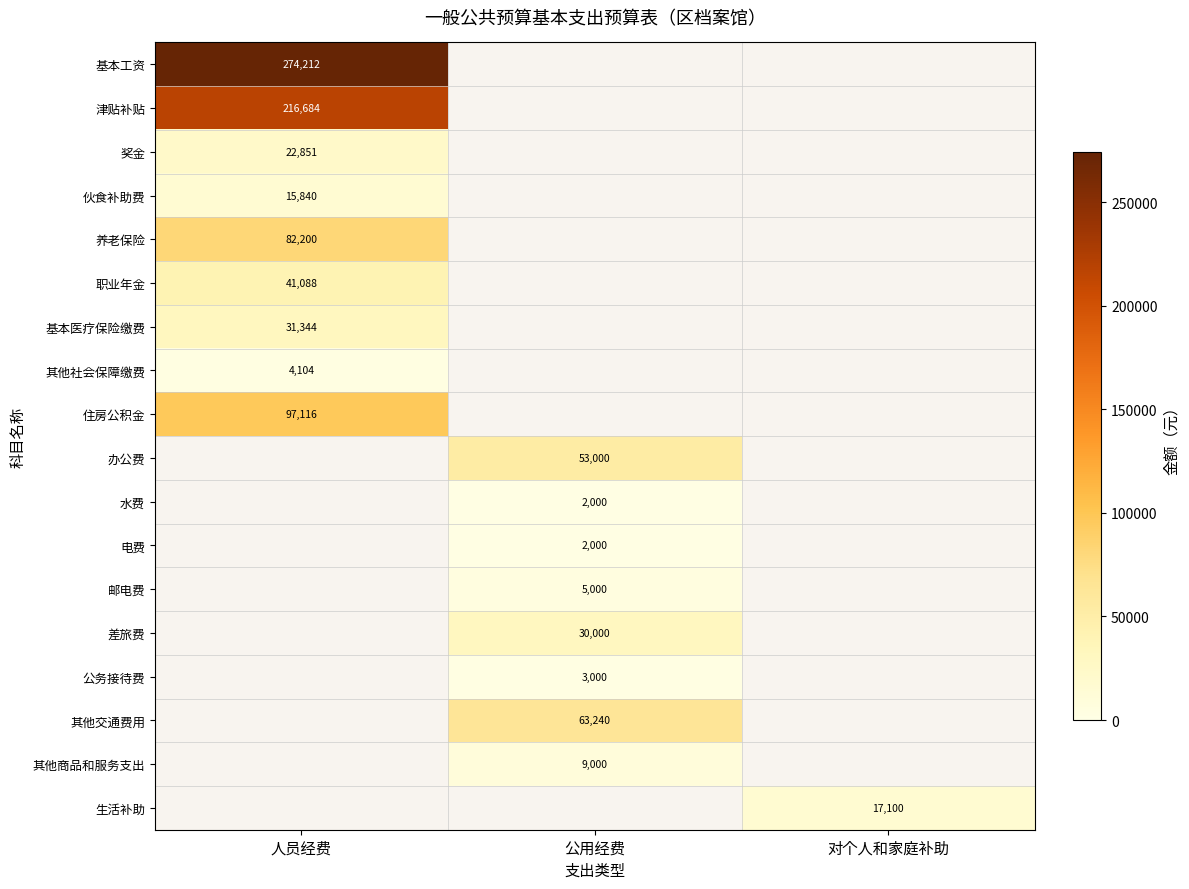

True or false: 基本医疗保险缴费 has a value of 19433 at 人员经费.

False